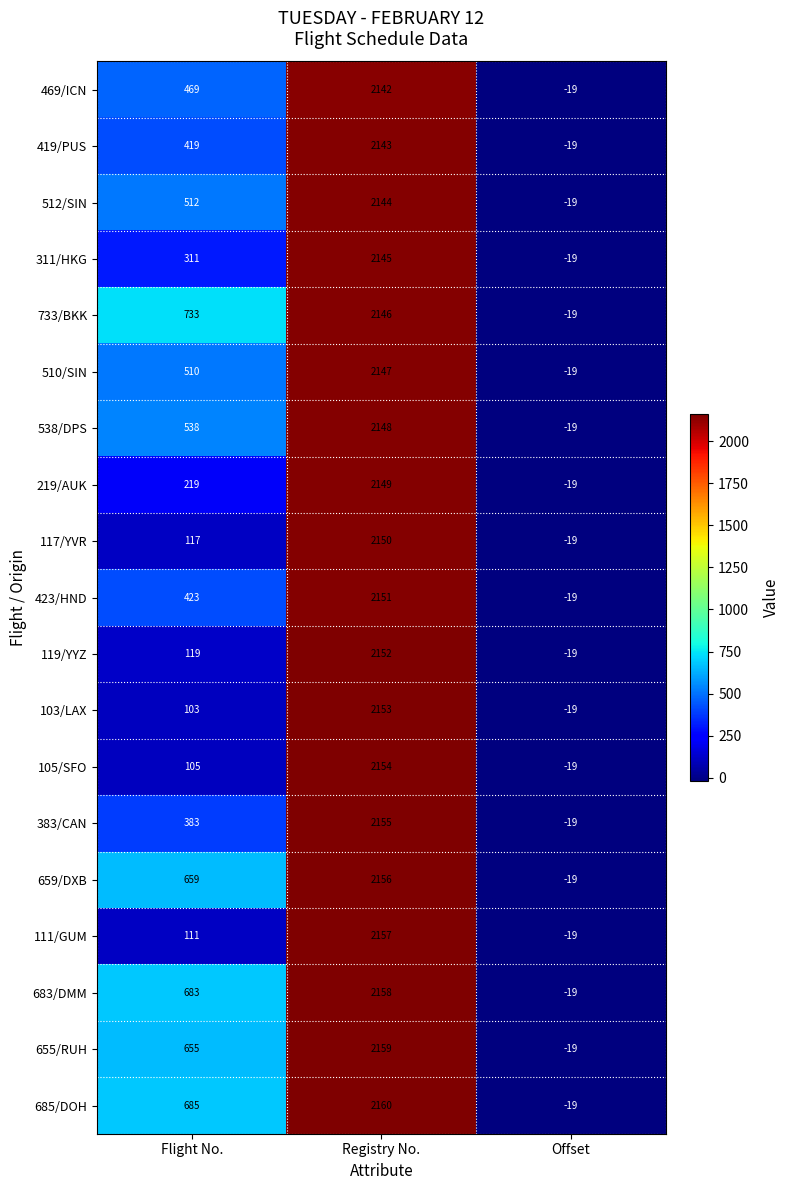

What is the difference between the maximum and minimum values in the 111/GUM series?

2176